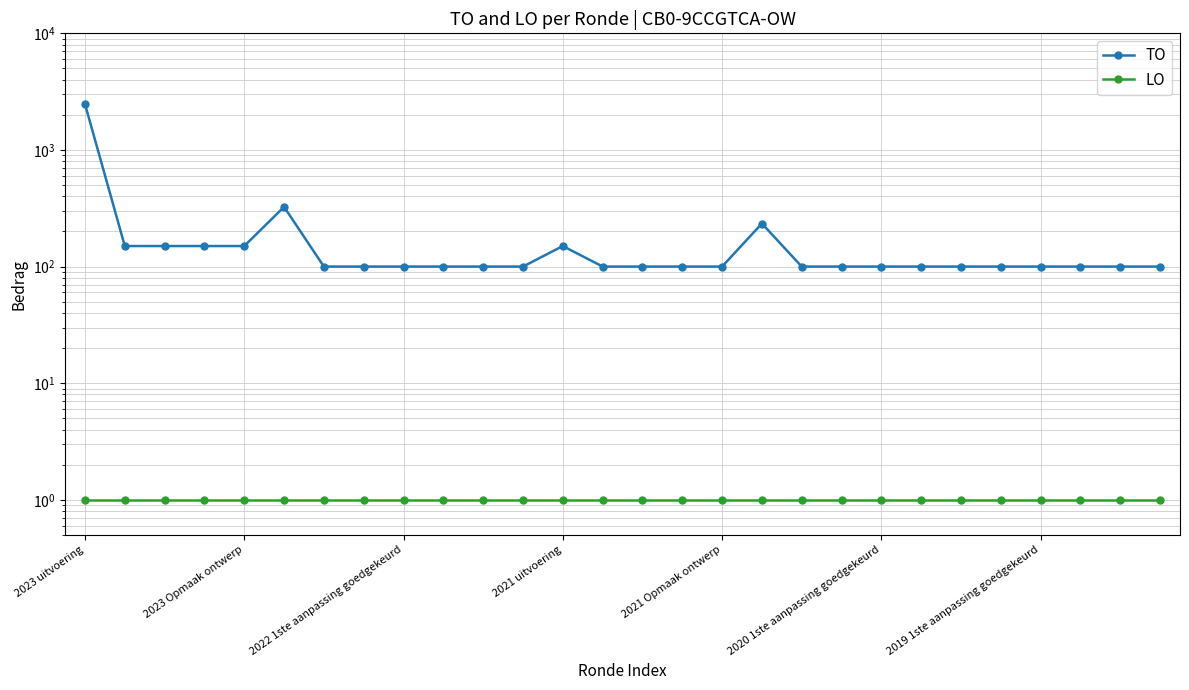

True or false: LO and TO cross at least once.

False